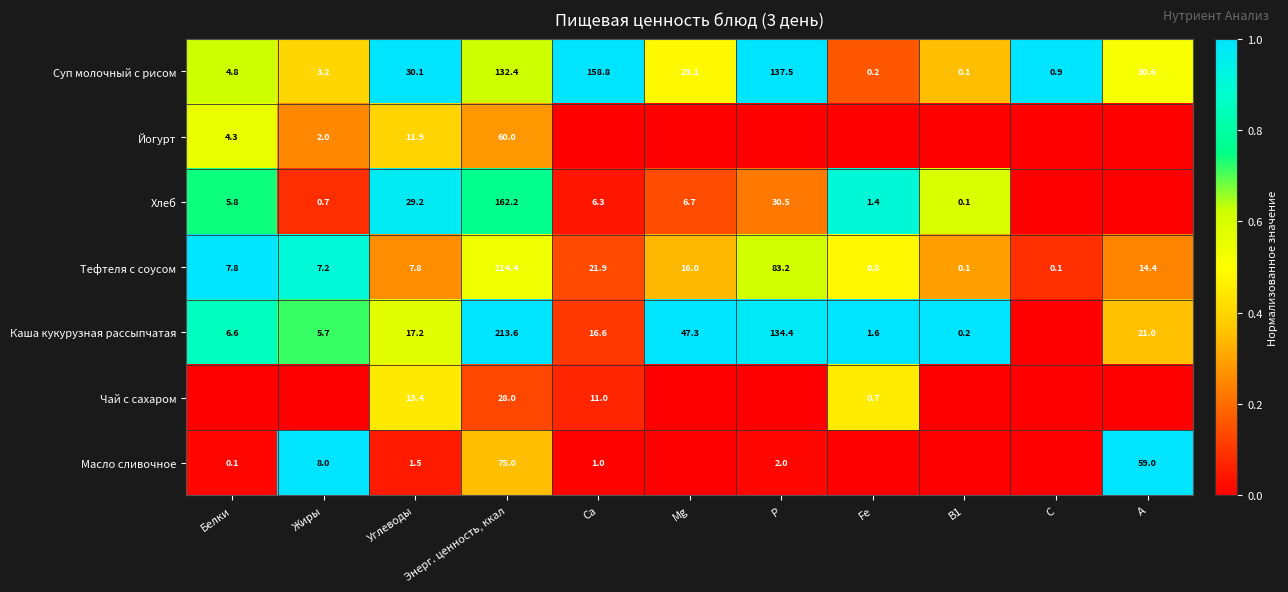

Is the value of Масло сливочное at Са greater than the value of Суп молочный с рисом at Энерг. ценность, ккал?

No